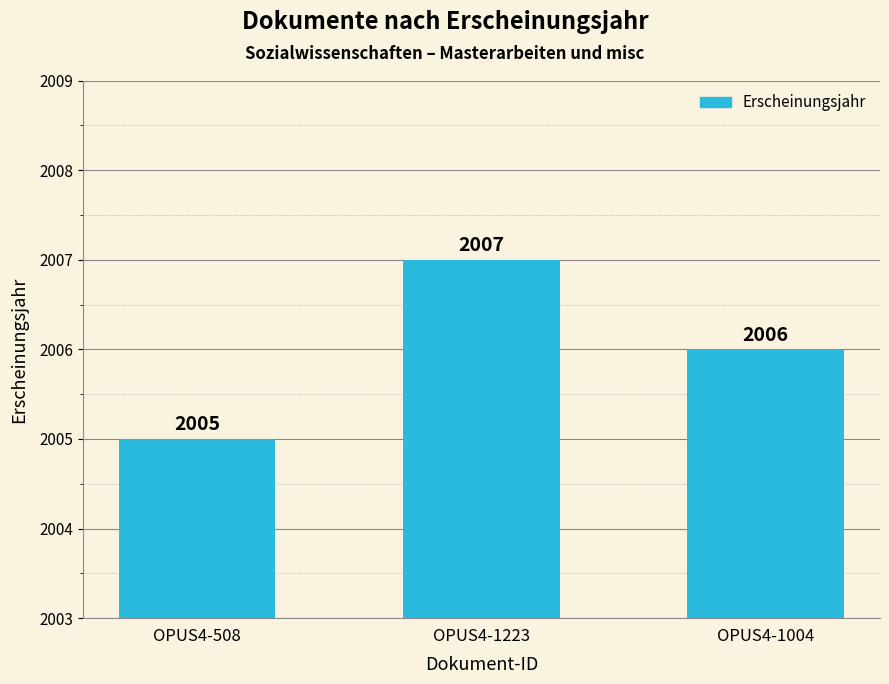

The chart shows a value of 3606 at OPUS4-1004. True or false?

False